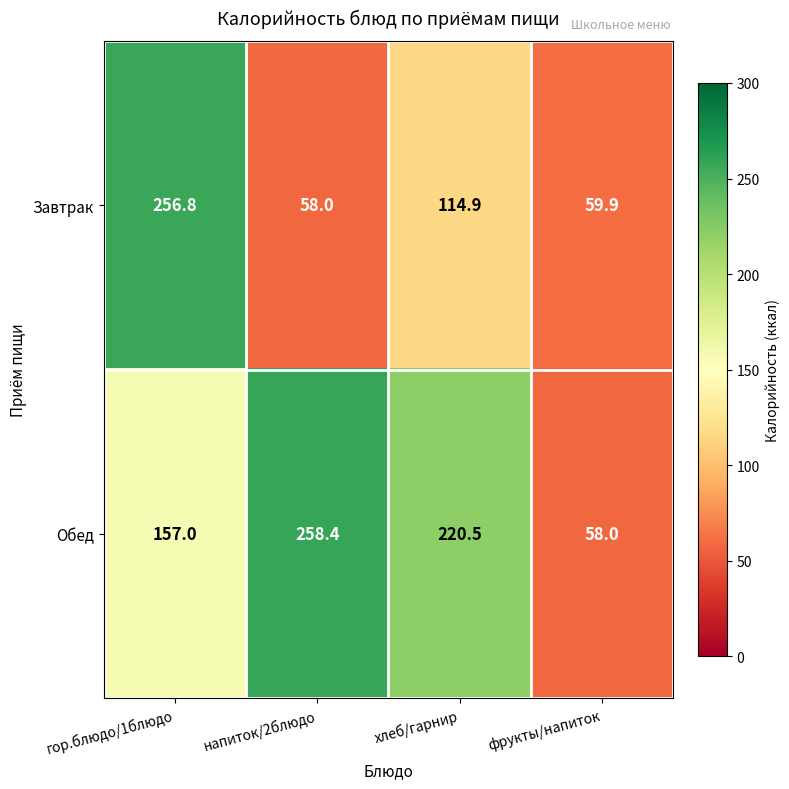

How many categories are shown in the chart?

4